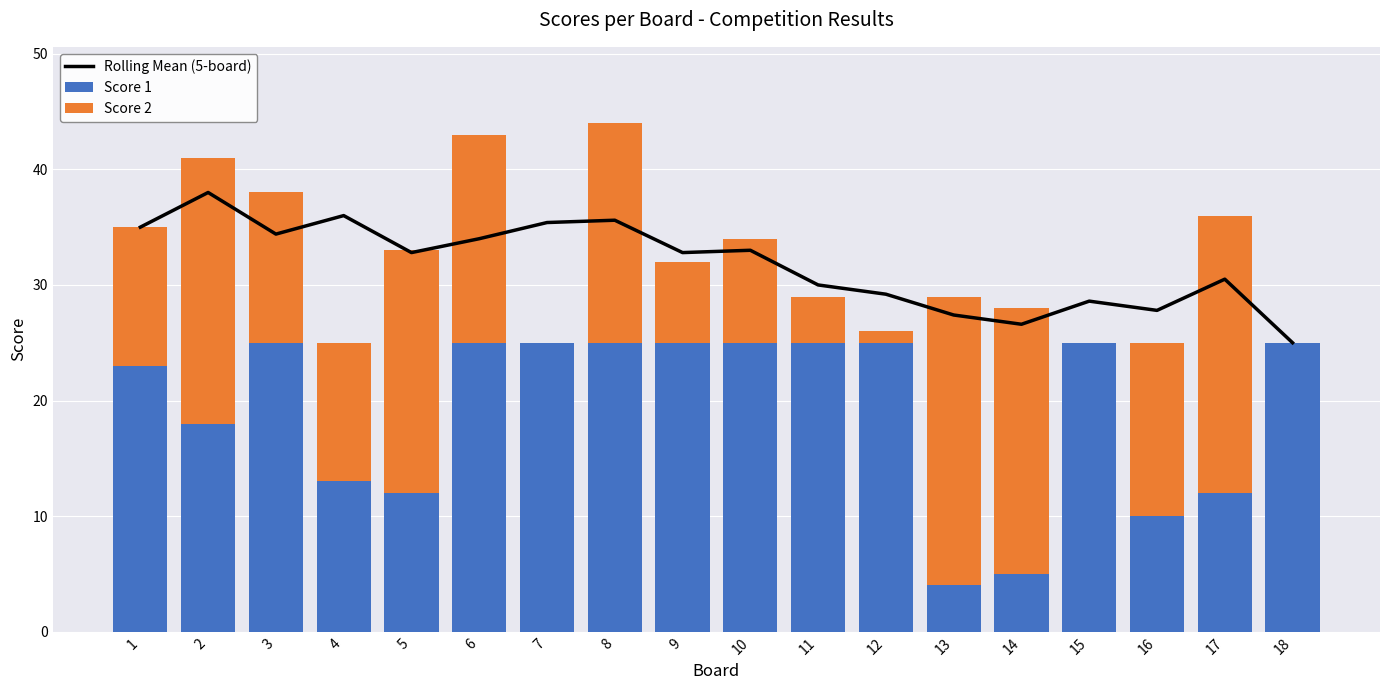

True or false: Score 1 has a value of 33 at 3.

False